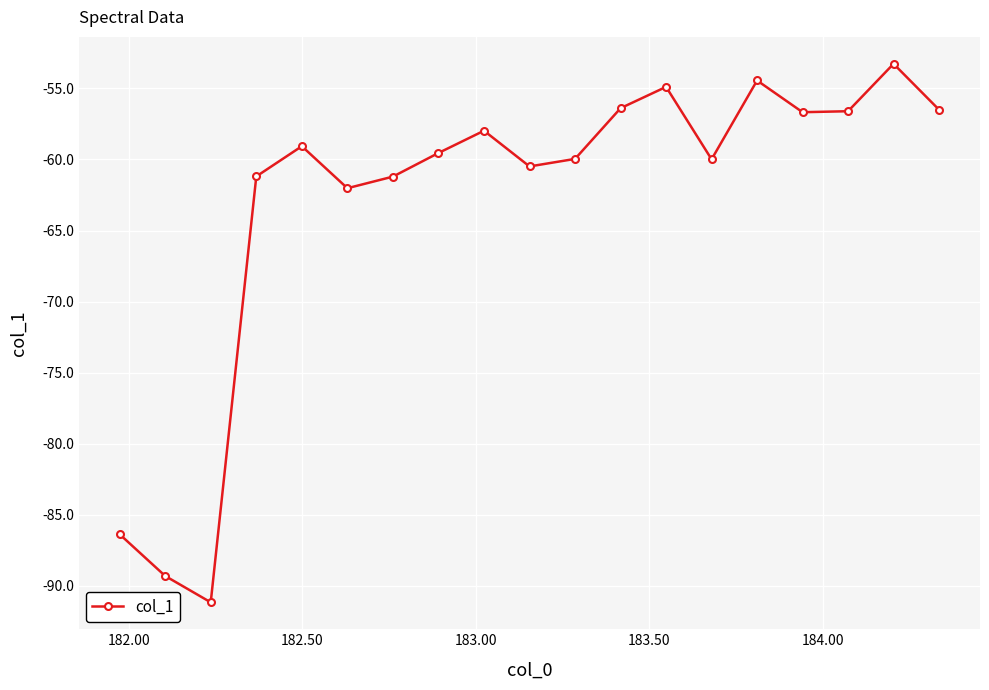

What is the minimum value shown in the chart?

-91.2